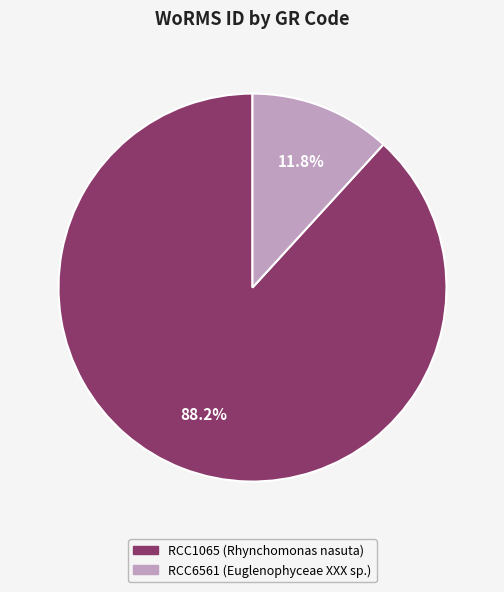

To the nearest percent, what is the combined percentage of RCC1065 and RCC6561?

100%